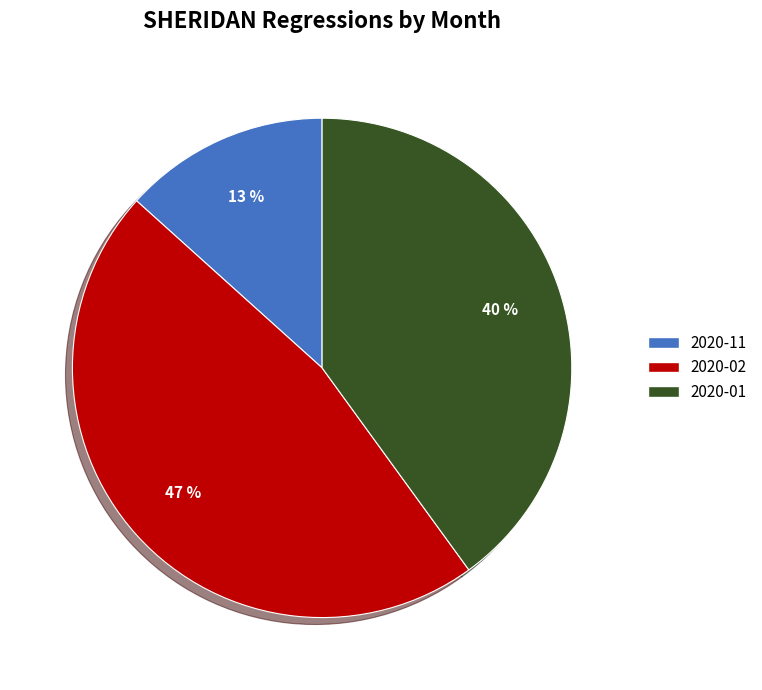

Is there any slice that represents more than half of the pie?

No